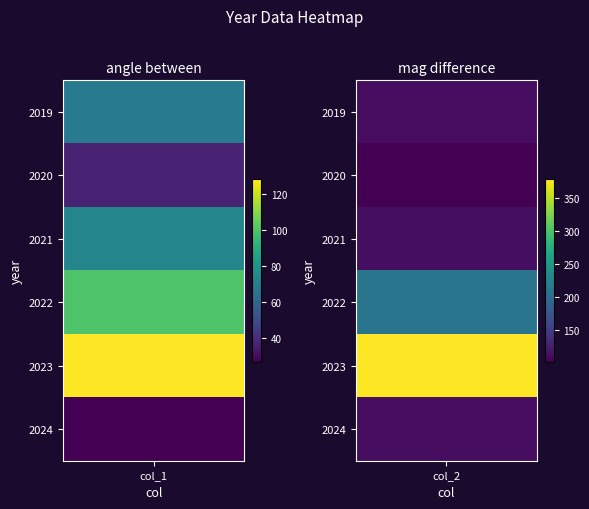

At how many categories does at least one series exceed 267?

1